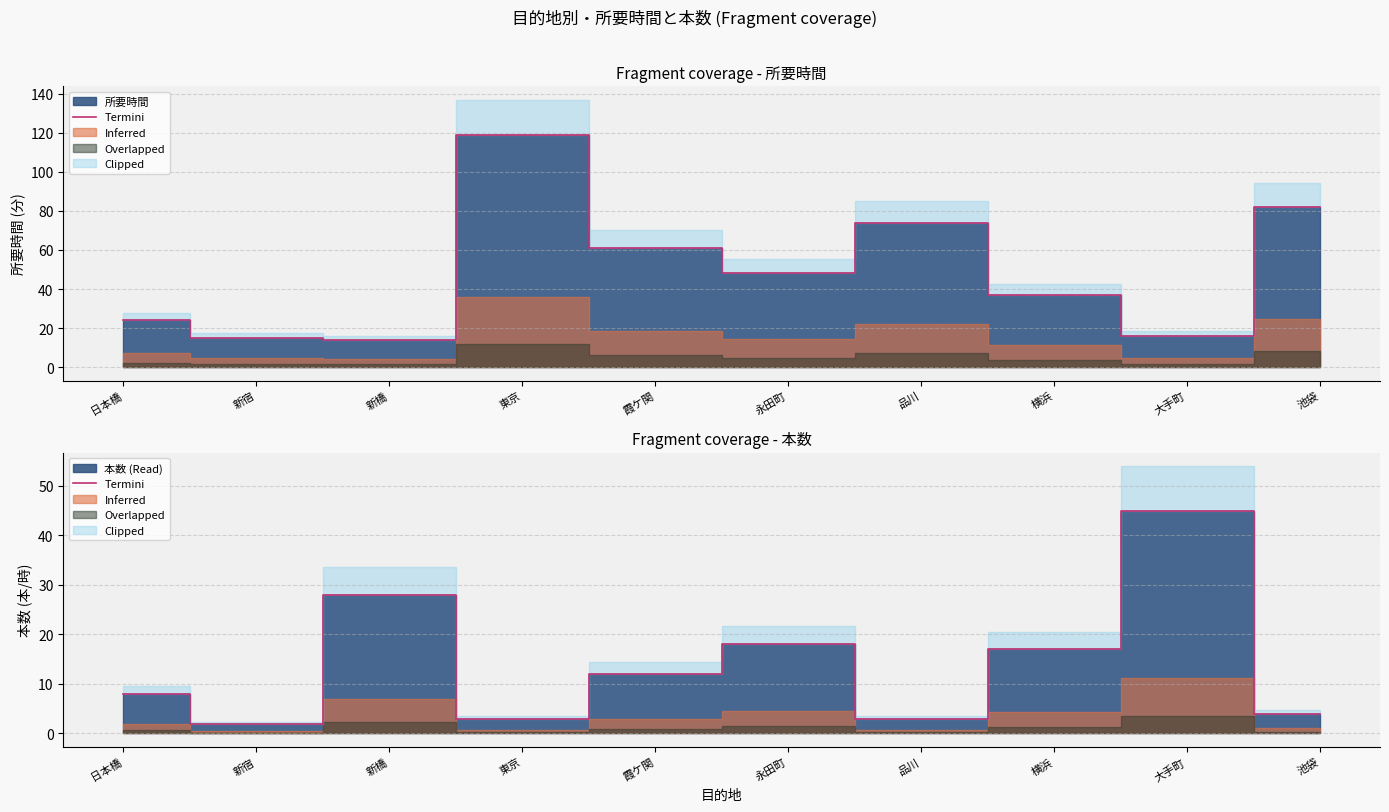

What is the change in value from 品川 to 横浜?

+14